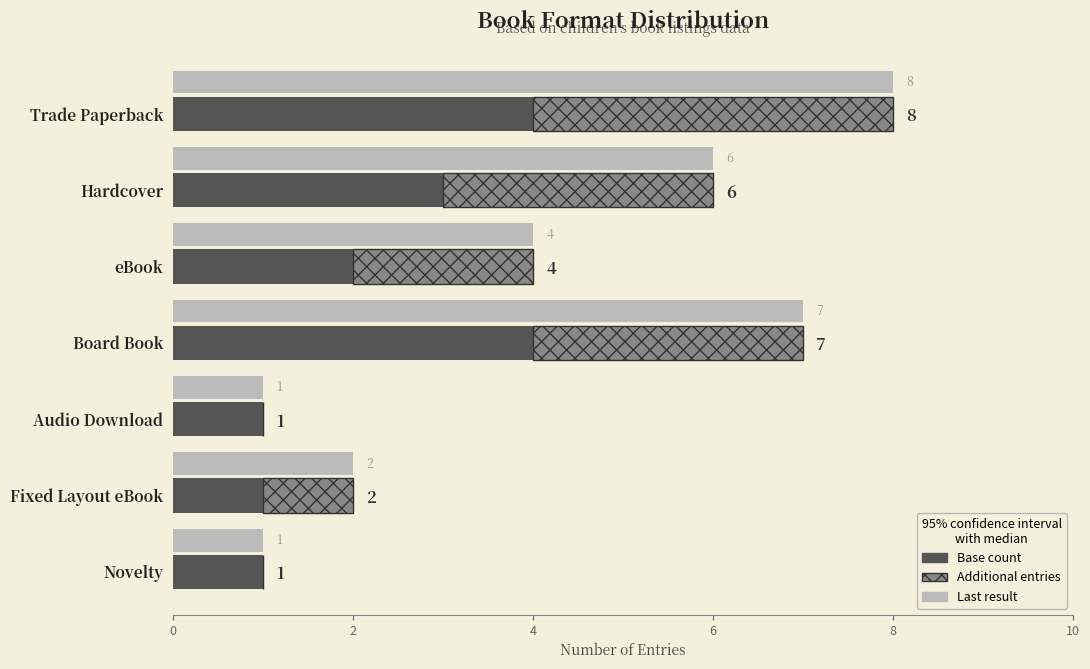

What is the sum of all Additional entries values?

13